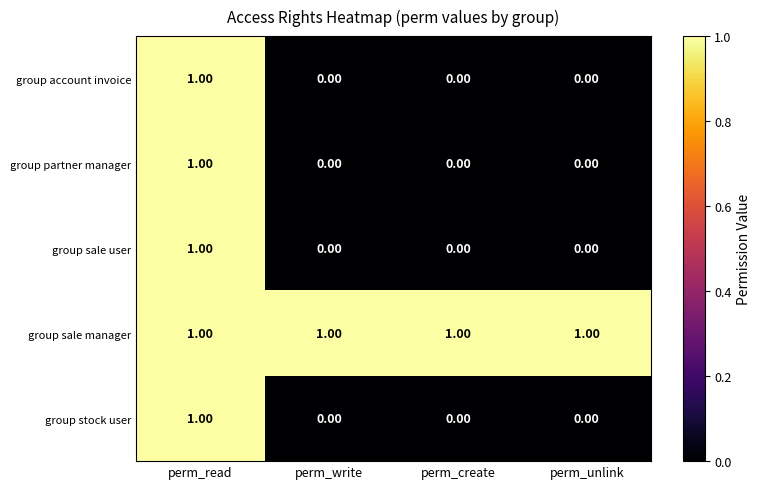

How many values in the group sale user series exceed 0?

1